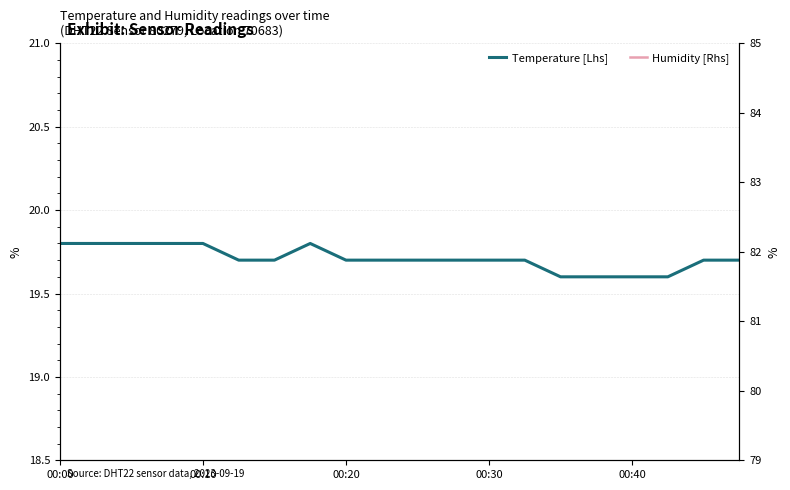

True or false: Temperature [Lhs] and Humidity [Rhs] intersect in this chart.

False